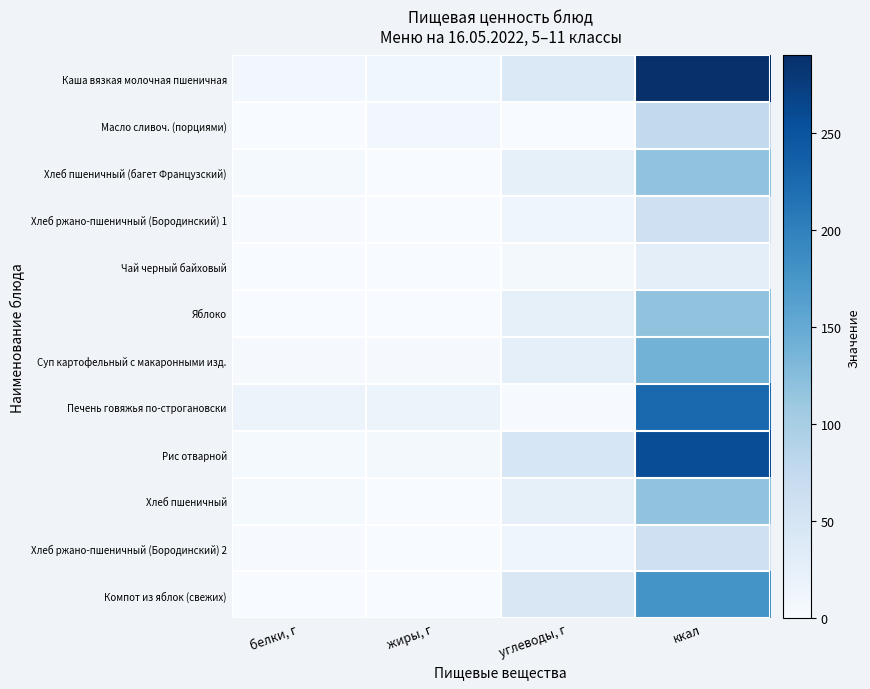

At which category is the sum across all series the highest?

ккал